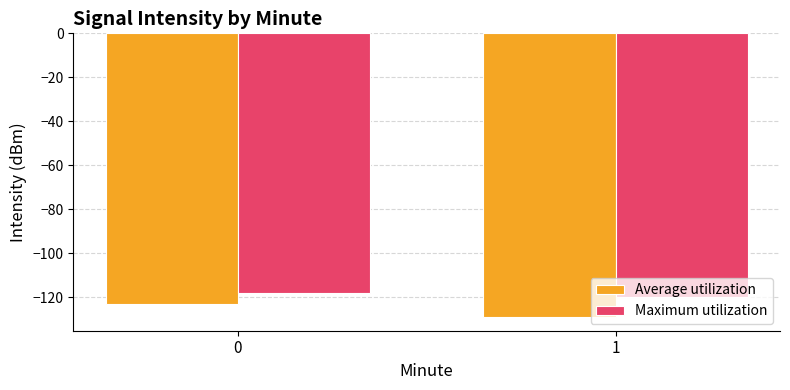

What is the value of the Maximum utilization bar at the 1st from the left?

-118.1